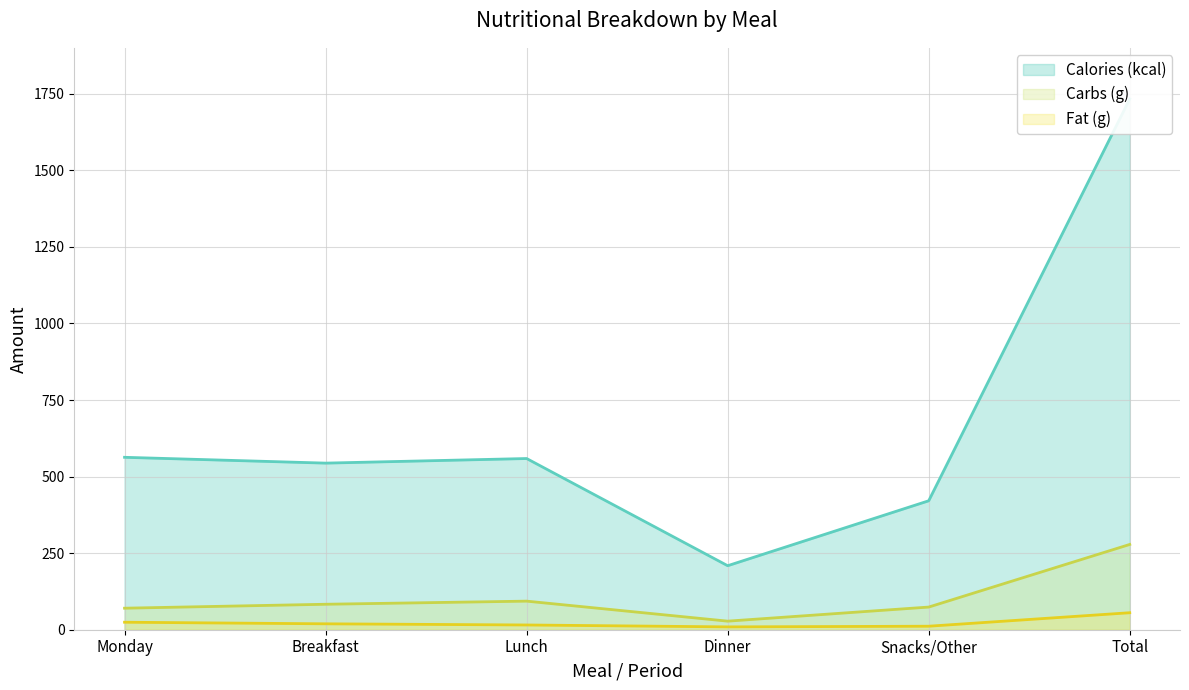

Rank the series by their maximum value, from lowest to highest.

Fat (g), Carbs (g), Calories (kcal)